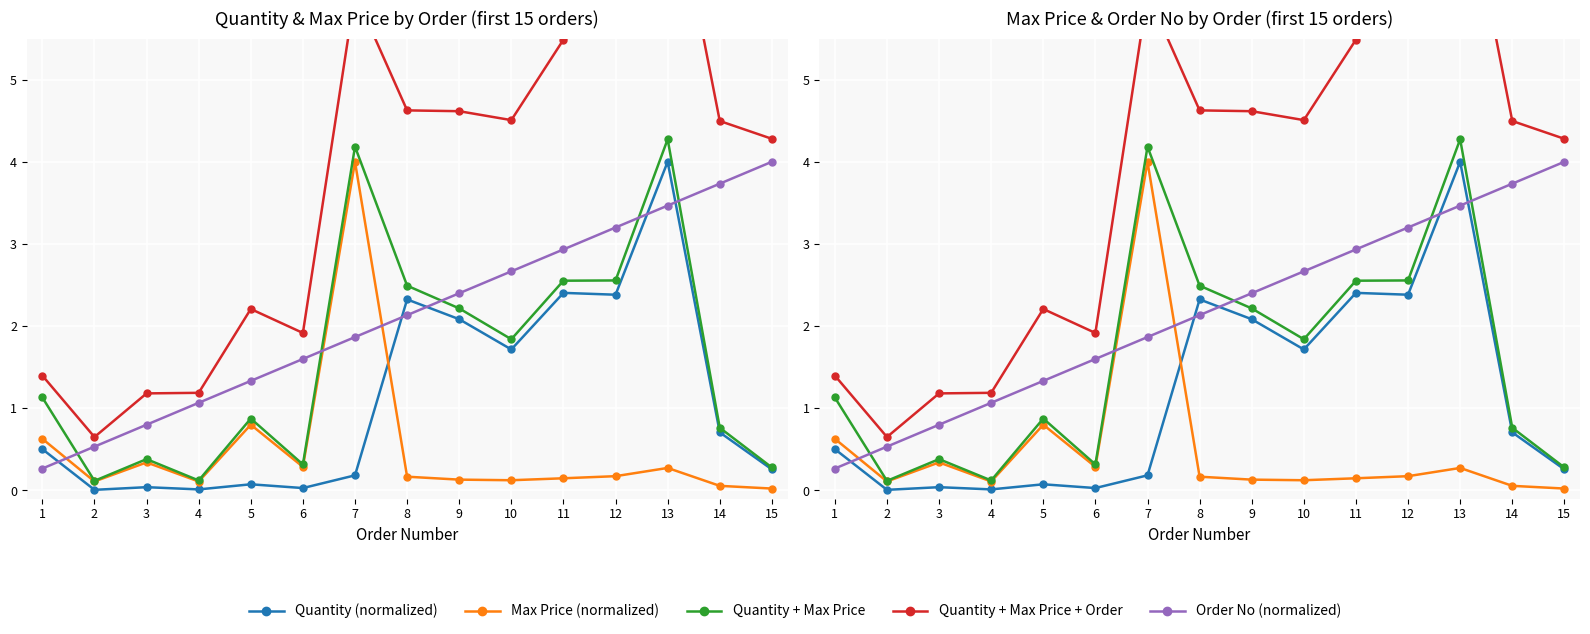

True or false: Max Price (normalized) has a value of 0.1 at 8.

False